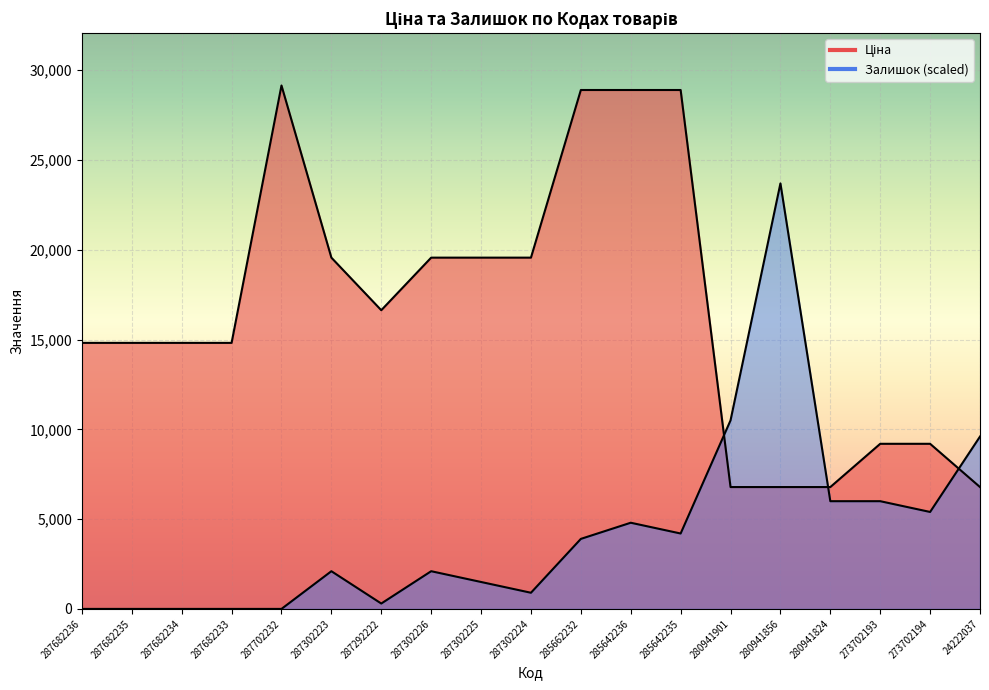

What is the difference between the maximum and minimum values in the Ціна series?

22365.2